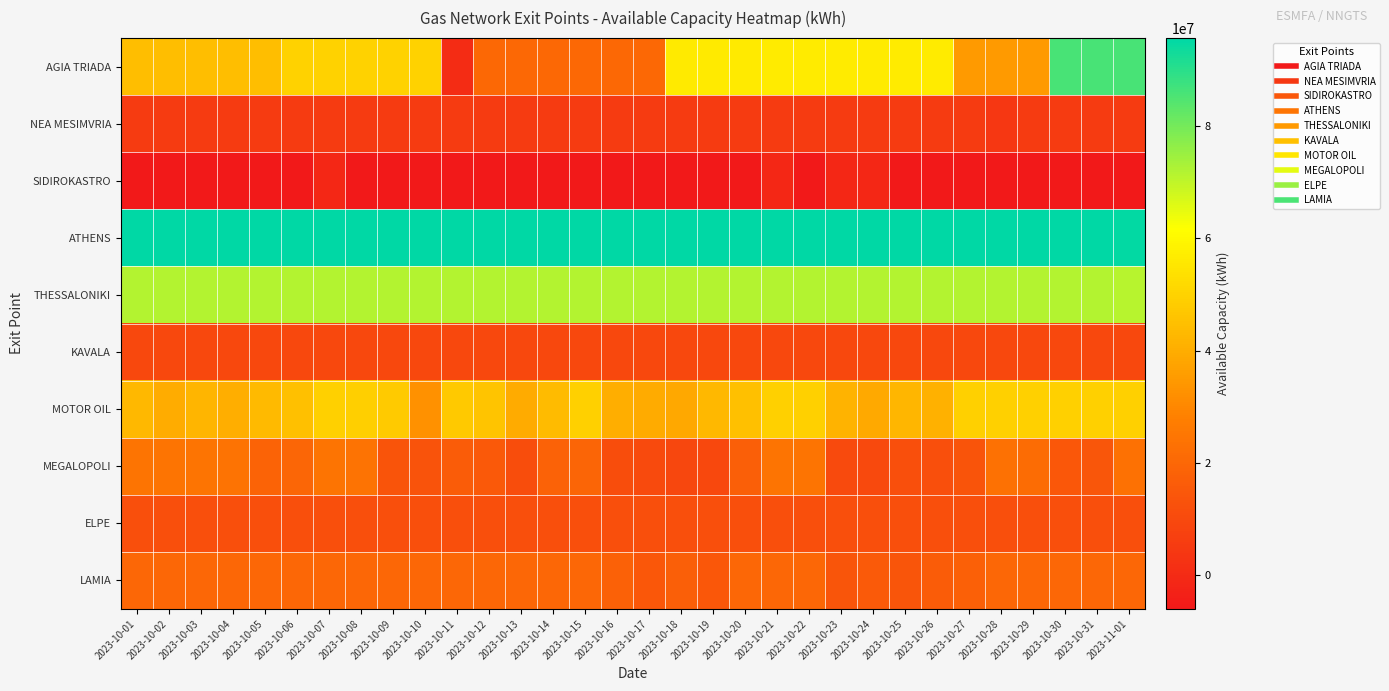

At how many categories does at least one series exceed 10534040?

32